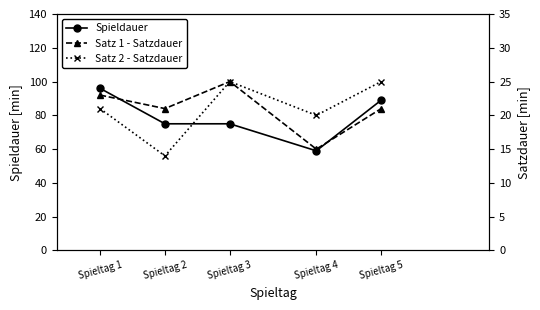

Which category has the lowest value across all series?

Spieltag 2